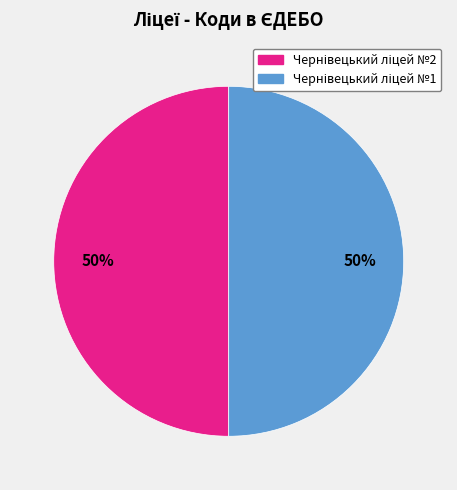

To the nearest percent, what is the average slice percentage?

50%